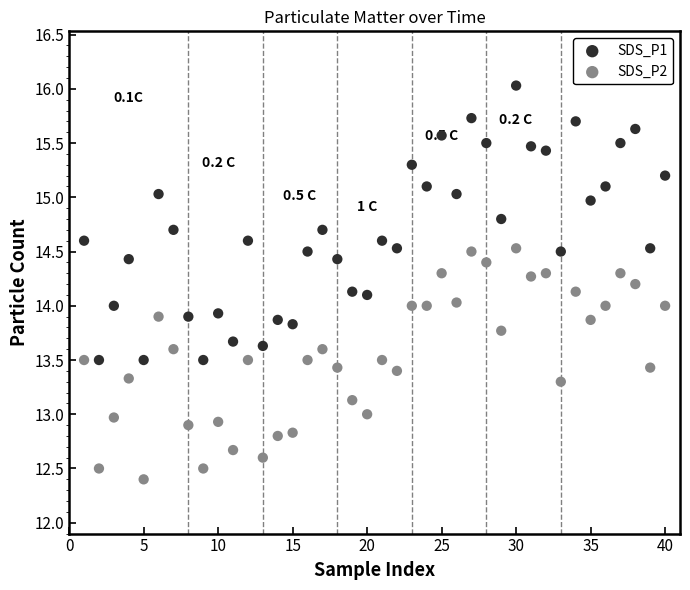

Which series has the largest Y range (max minus min)?

SDS_P1